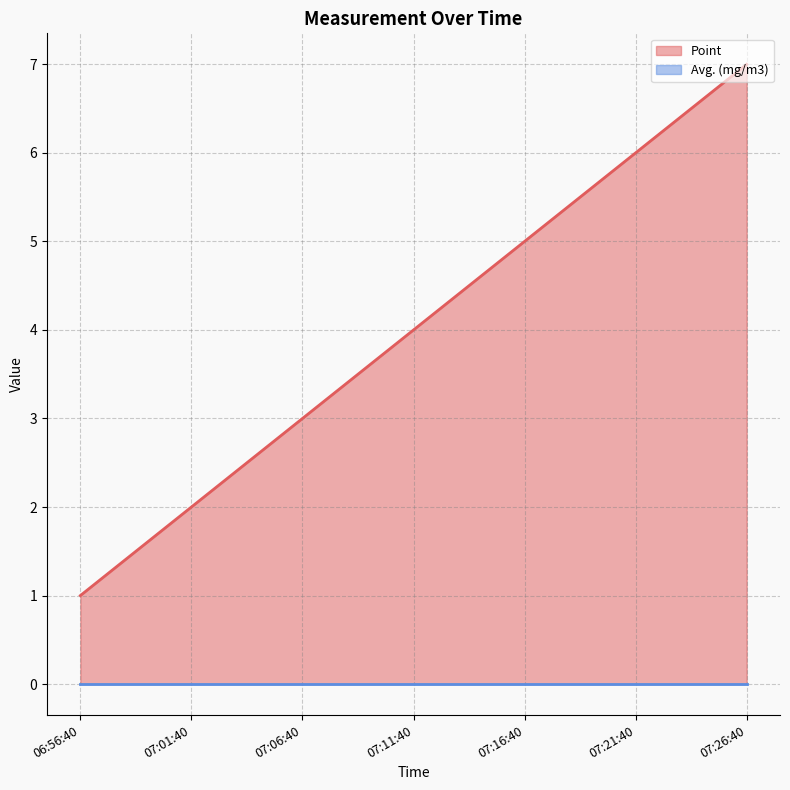

List the labels in order of value, largest first.

07:26:40, 07:21:40, 07:16:40, 07:11:40, 07:06:40, 07:01:40, 06:56:40